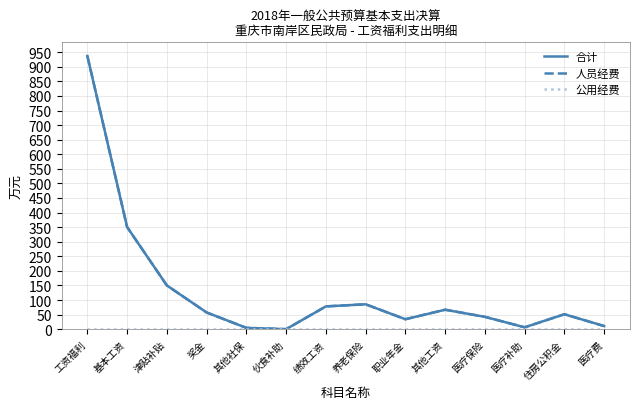

Does the chart display data point markers on the line(s)?

No